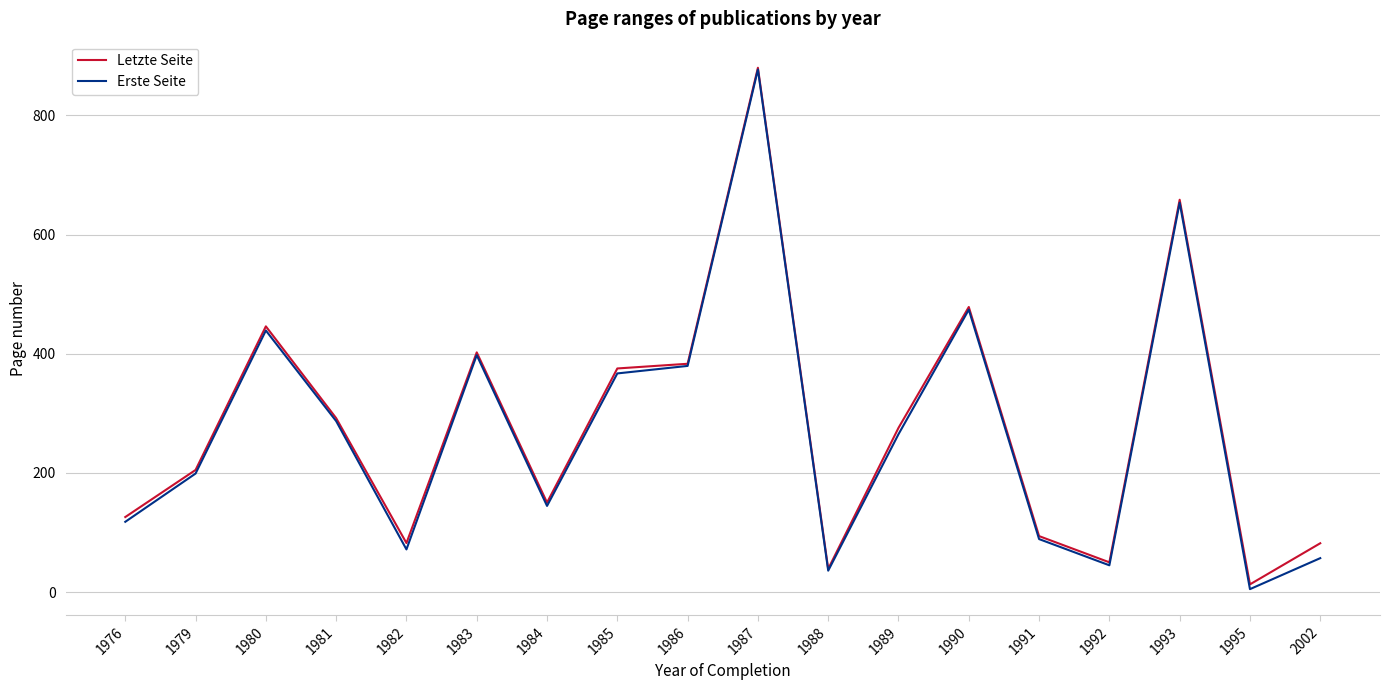

What is the sum of all Erste Seite values?

4905.1